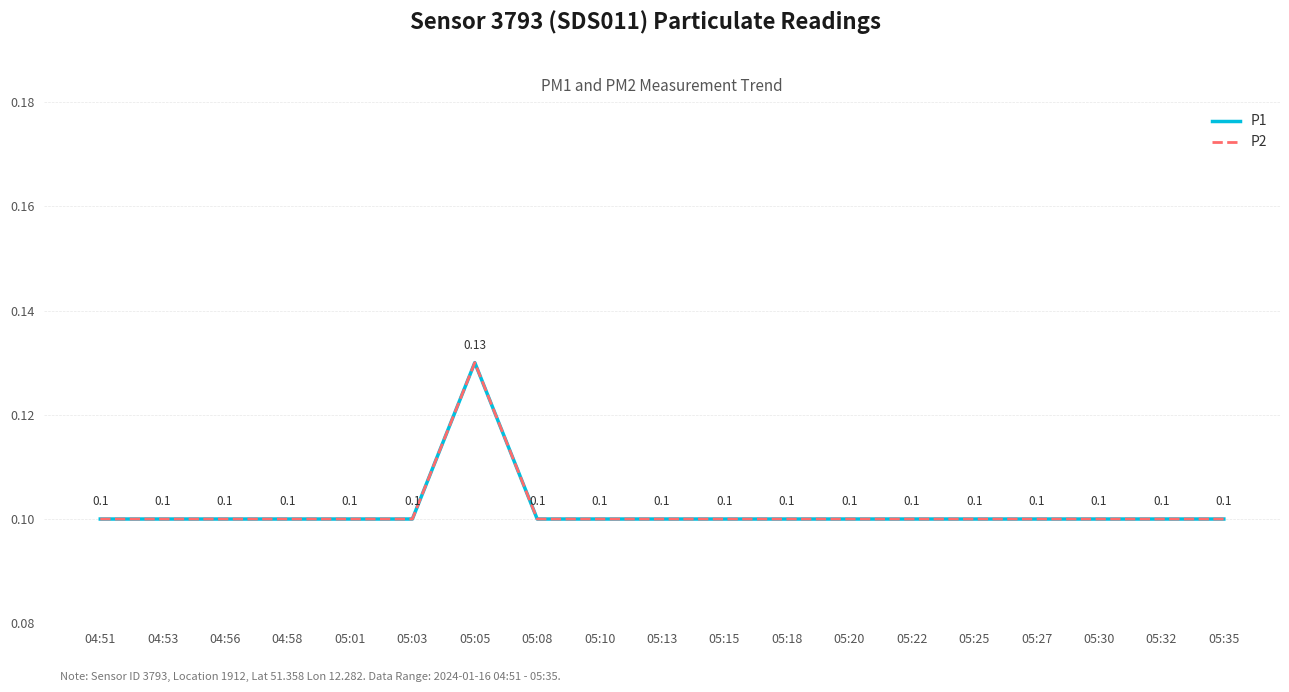

Does the chart have visible grid lines?

Yes